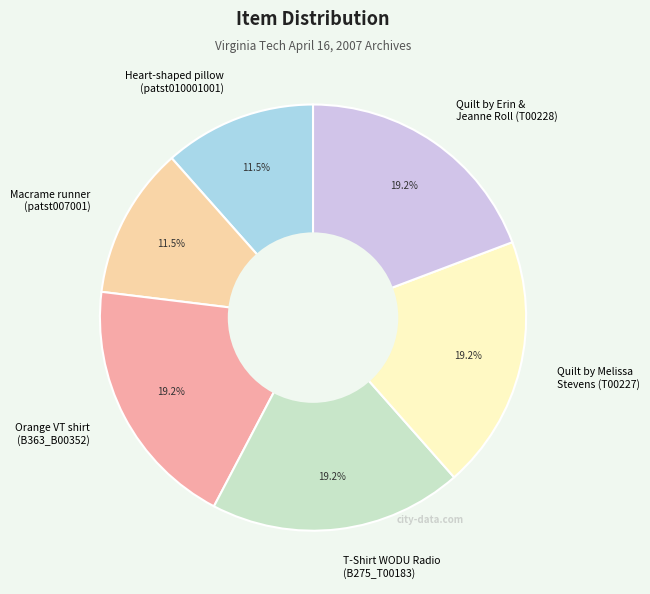

How many segments does this pie chart have?

6